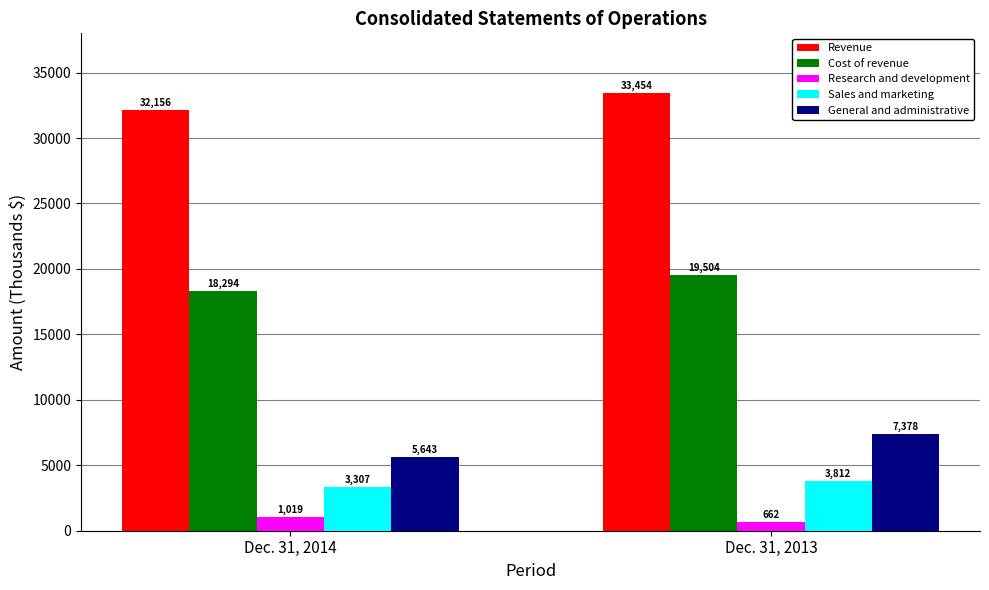

Is the value of Research and development at Dec. 31, 2014 greater than the value of Cost of revenue at Dec. 31, 2013?

No